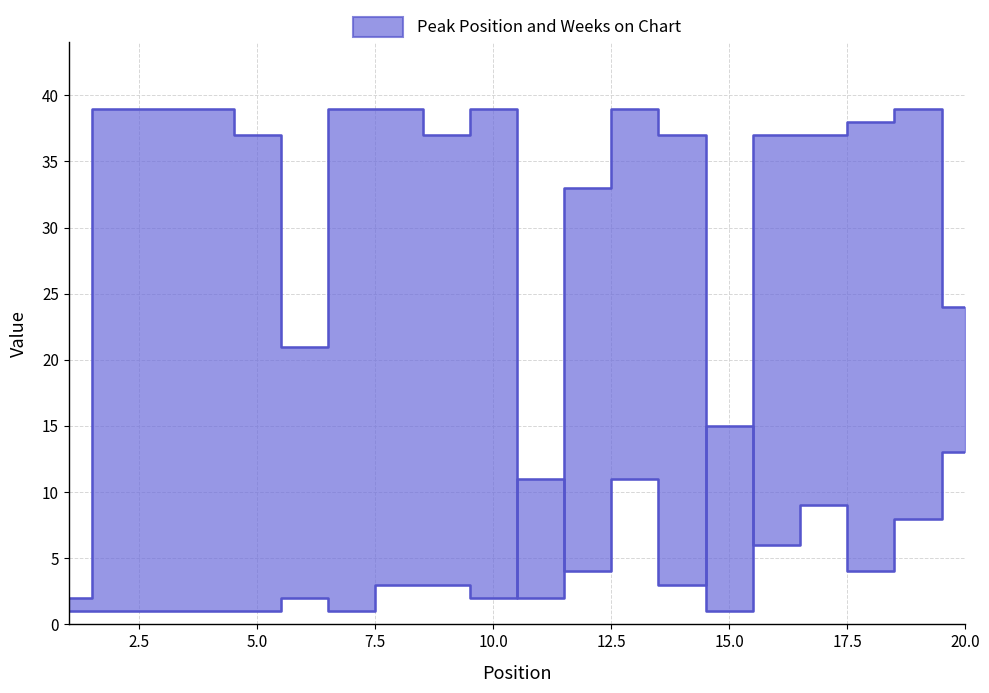

Between which two adjacent categories do Peak Position and Weeks on Chart first intersect?

10 and 11